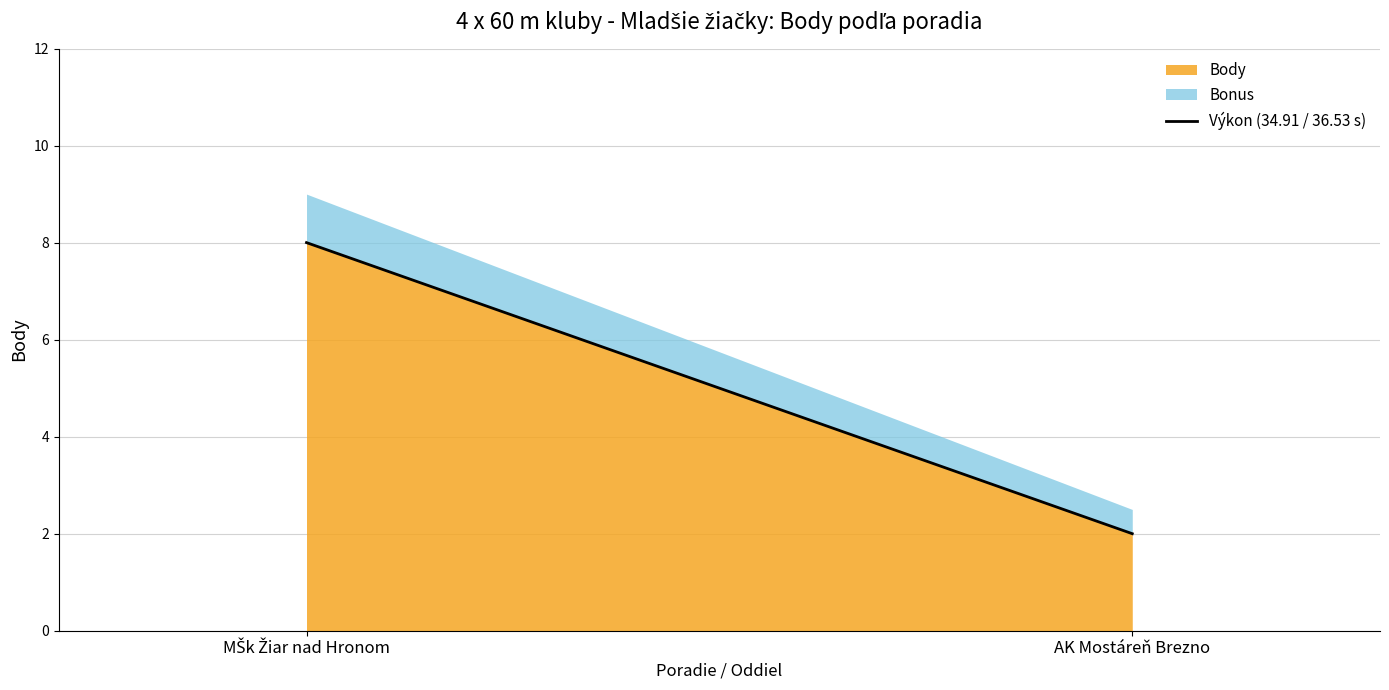

What is the value of the 2nd point from the left?

2